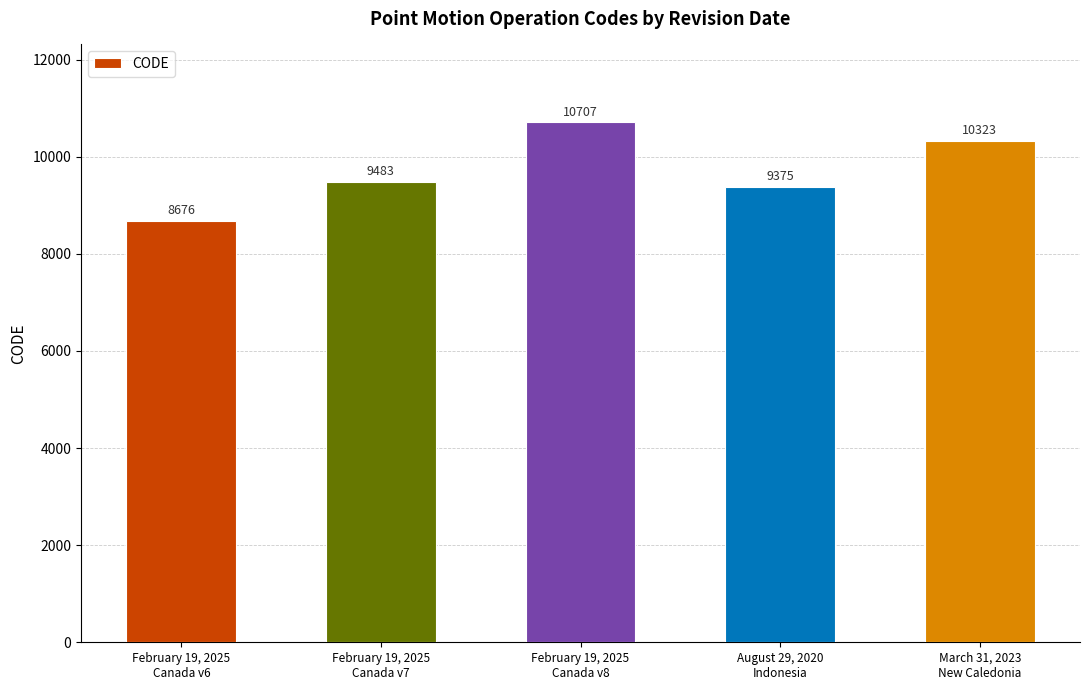

What is the sum of the values at February 19, 2025
Canada v7 and March 31, 2023
New Caledonia?

19806